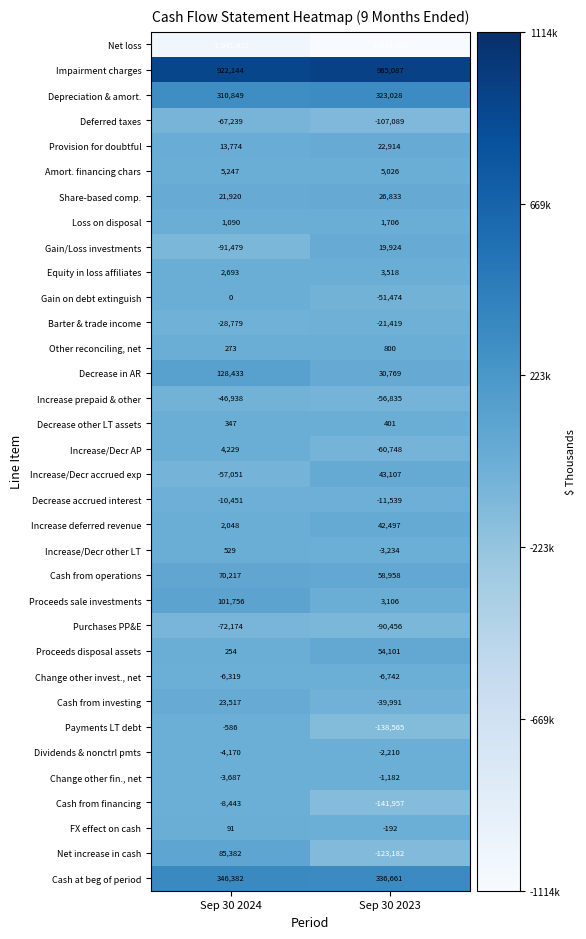

At which label is Increase/Decr other LT closest to -1352?

Sep 30 2024